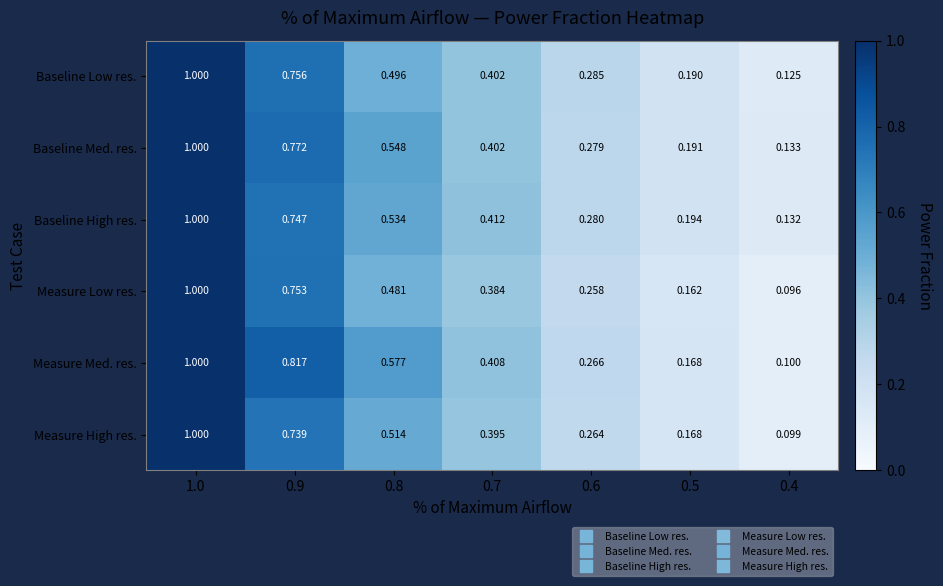

Between 0.7 and 0.6, which series saw the biggest shift?

Measure Med. res.